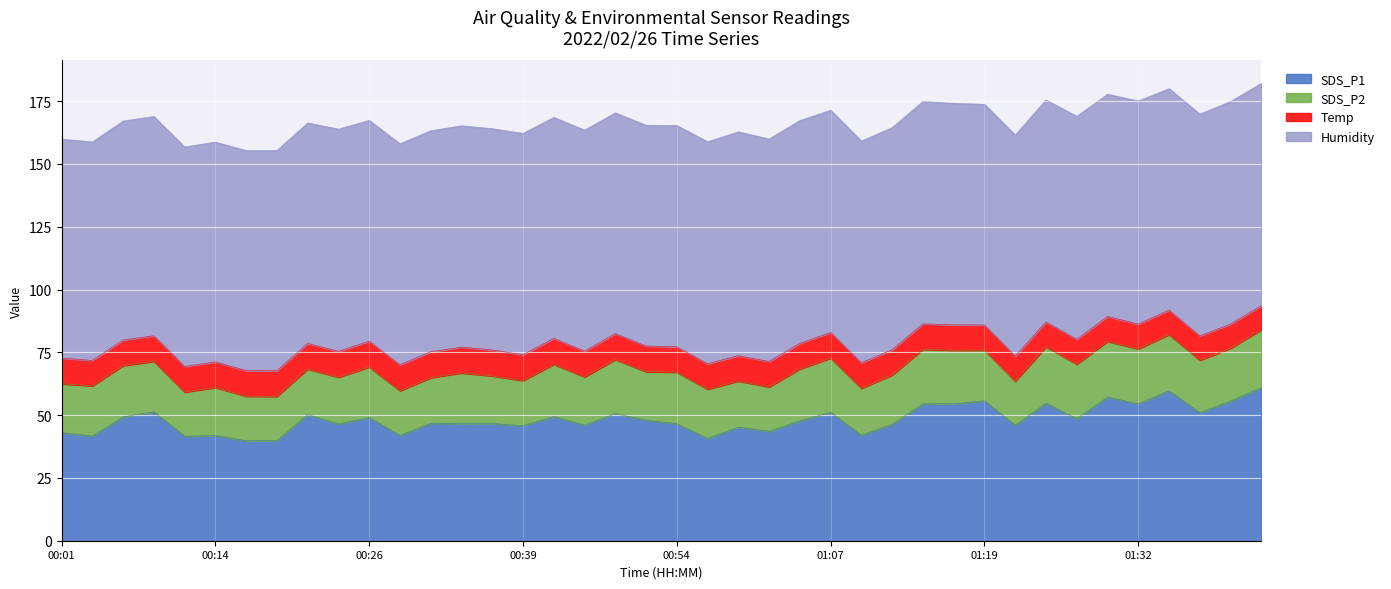

Rank the series by their maximum value, from lowest to highest.

Temp, SDS_P2, SDS_P1, Humidity